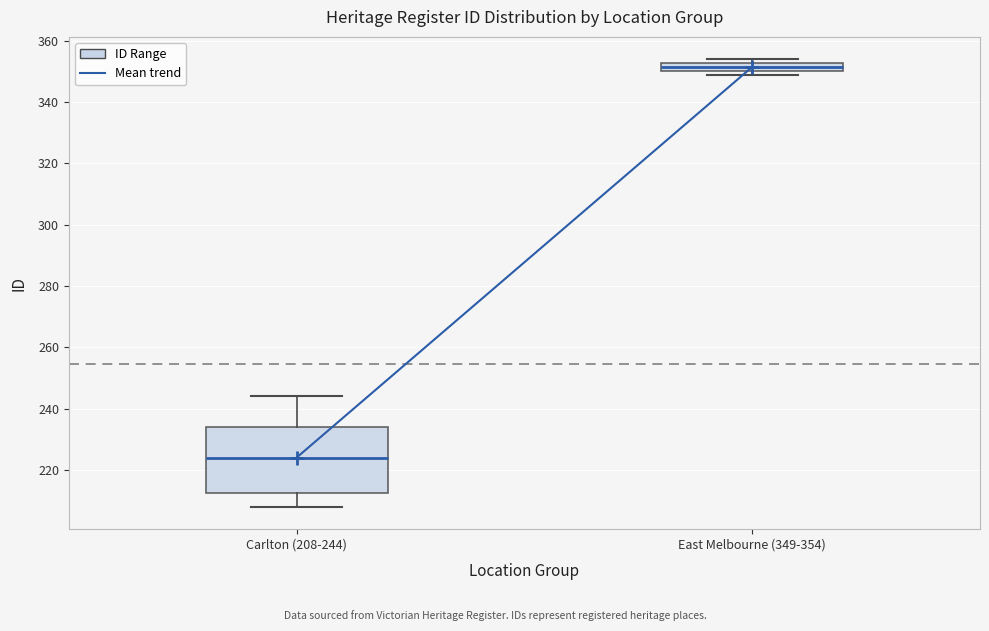

Where is the lower edge of the box for East Melbourne (349-354) on the y-axis? The values are not printed on the chart, so give them approximately, as read against the axis.

350